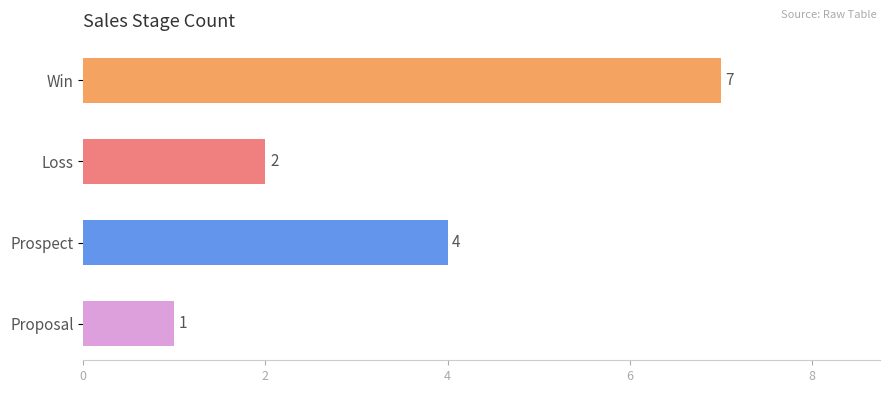

Approximately how many times larger is the value at Loss compared to Win?

0.3